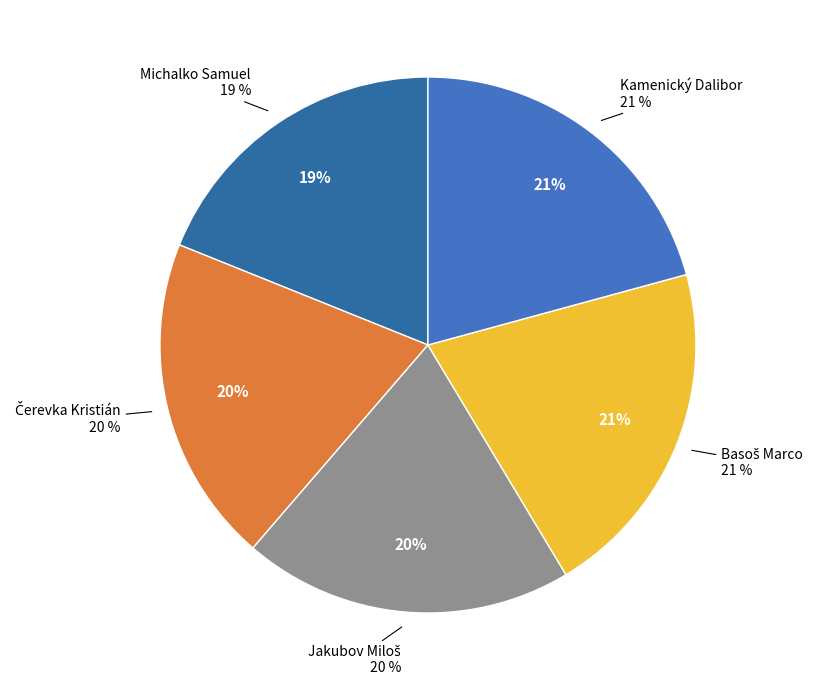

What is the largest slice in the pie chart?

Kamenický Dalibor